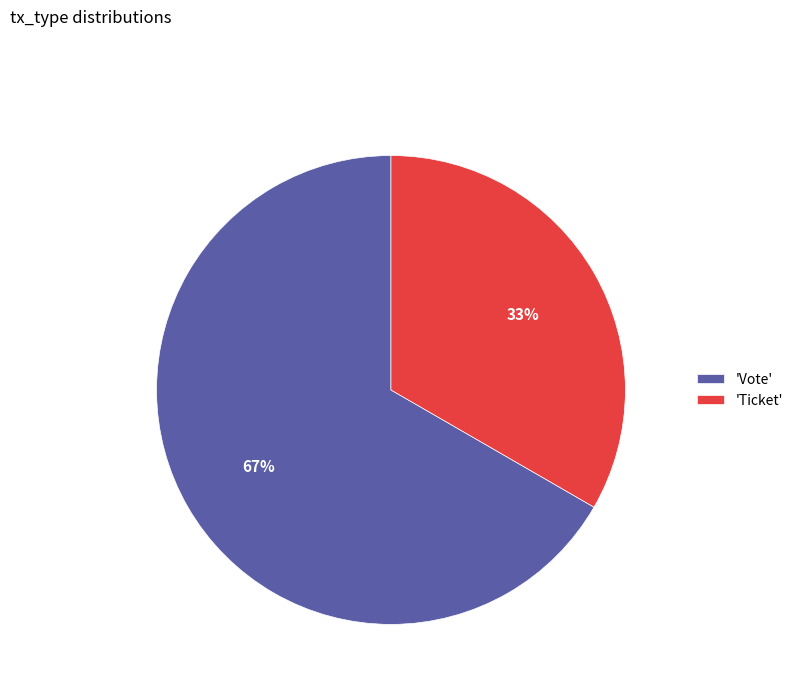

Do 'Vote' and 'Ticket' together represent more than half of the pie?

Yes